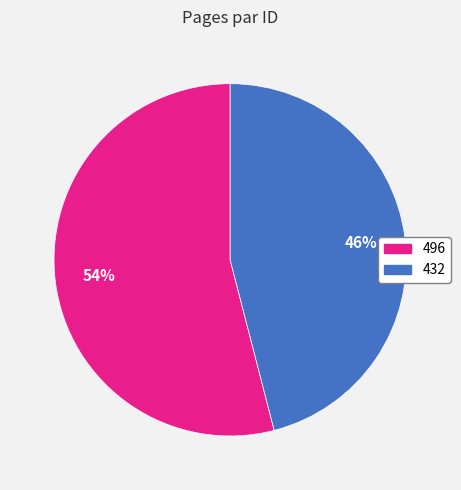

What is the smallest slice in the pie chart?

432